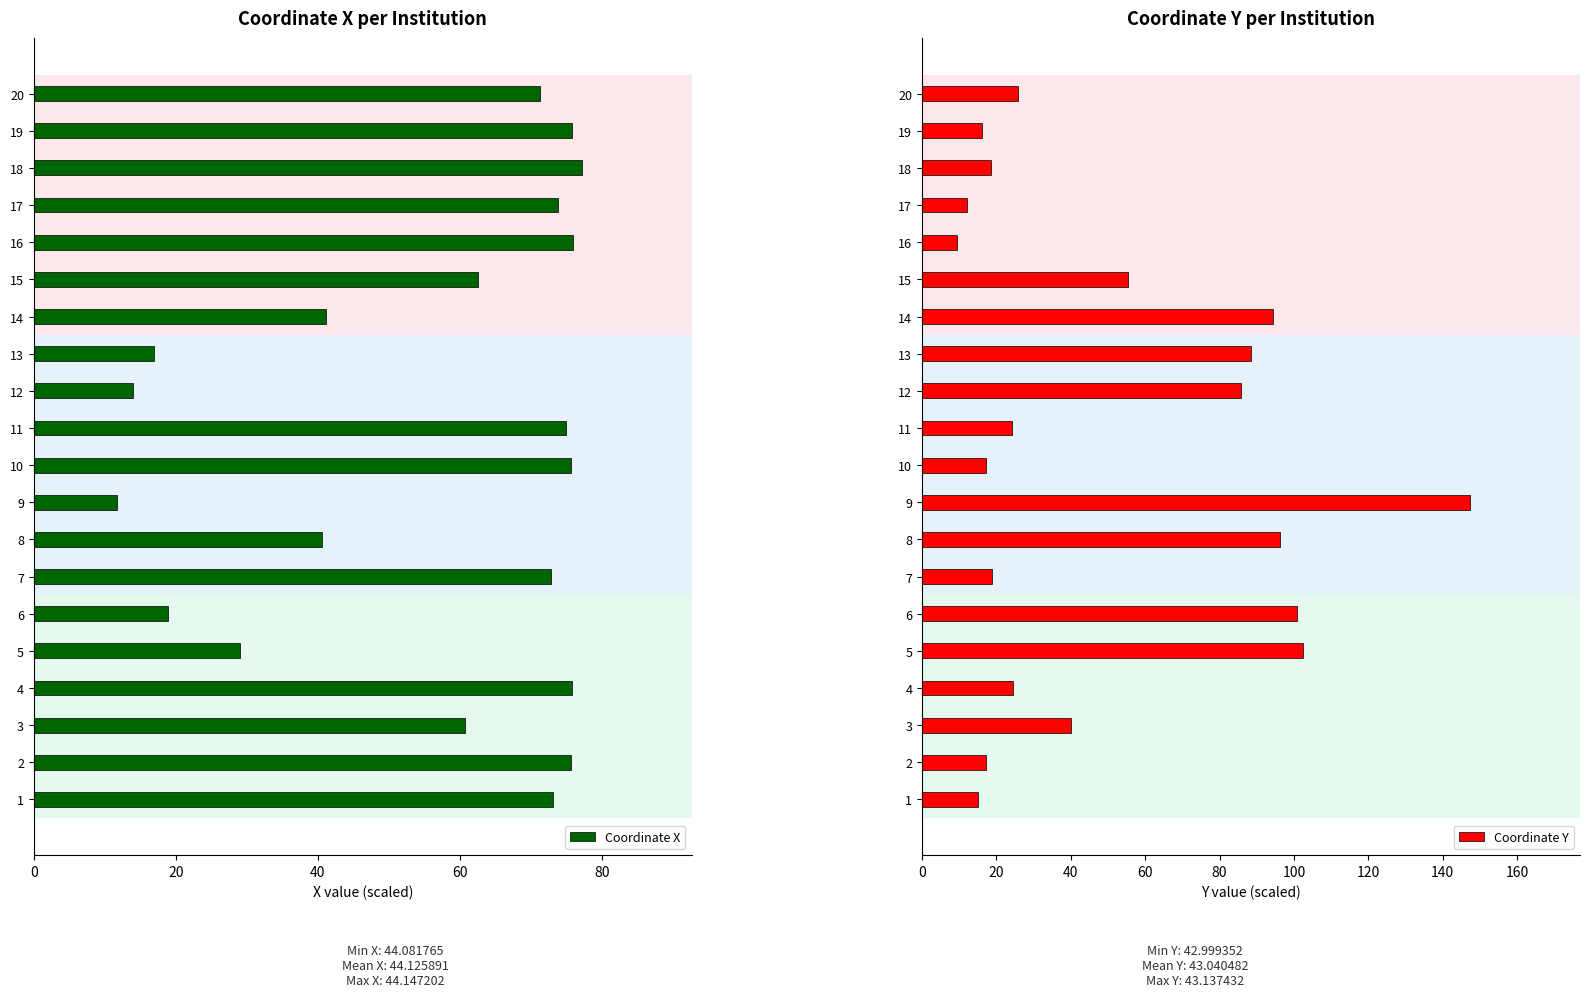

What is the difference between the Coordinate X values at 10 and 17?

1.8